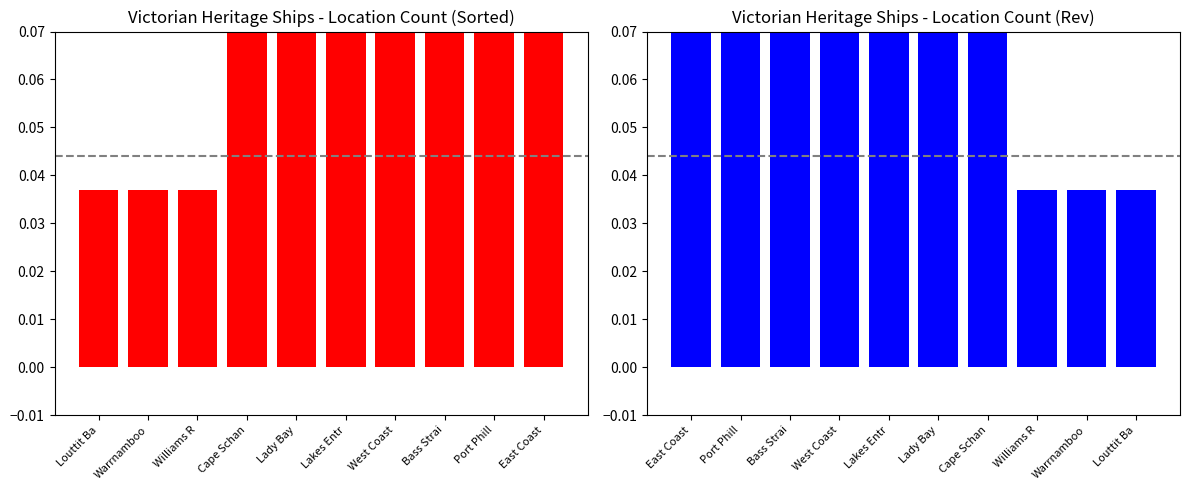

Which category has the highest value in the count (red) series?

East Coast